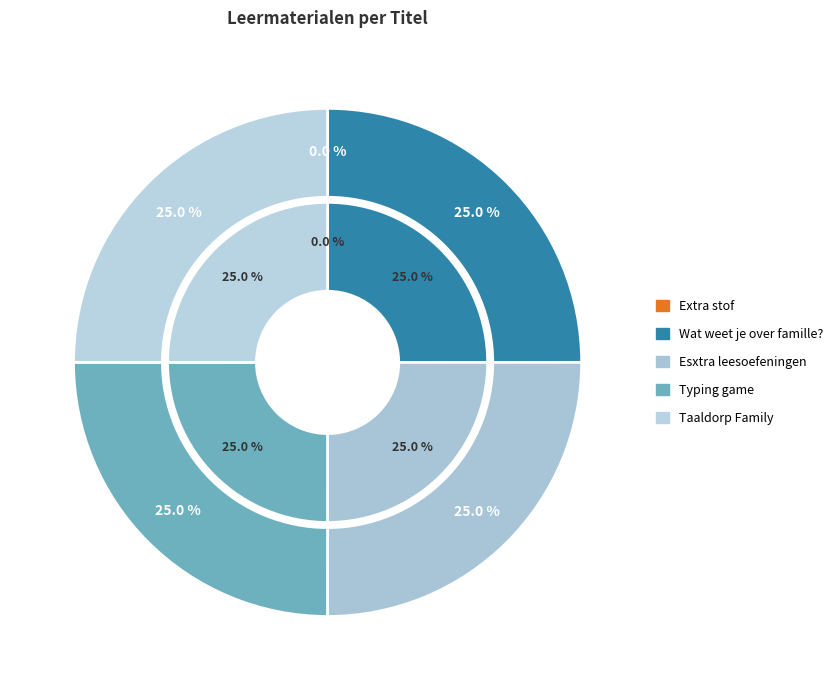

To the nearest percent, what is the difference between the Extra stof and Taaldorp Family slice percentages?

25%